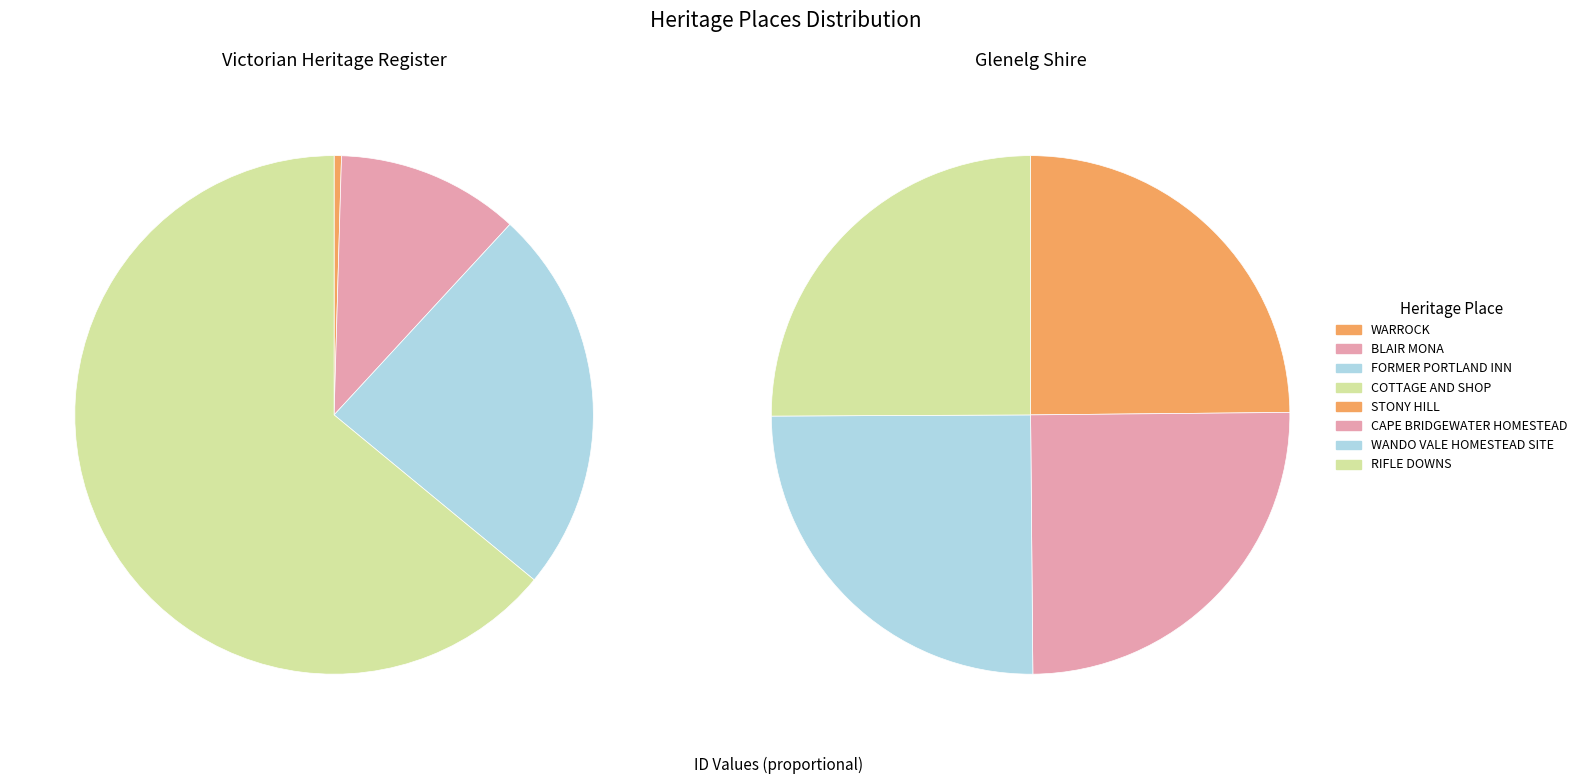

Count the number of slices in the pie.

4